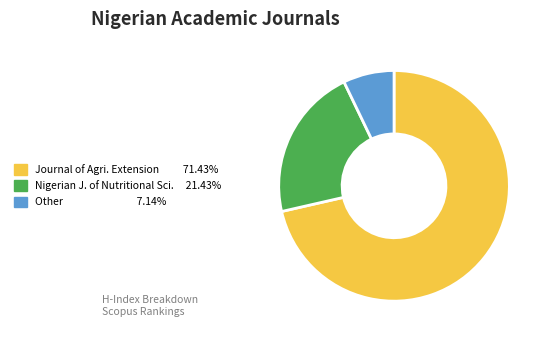

Does any single category account for the majority?

Yes